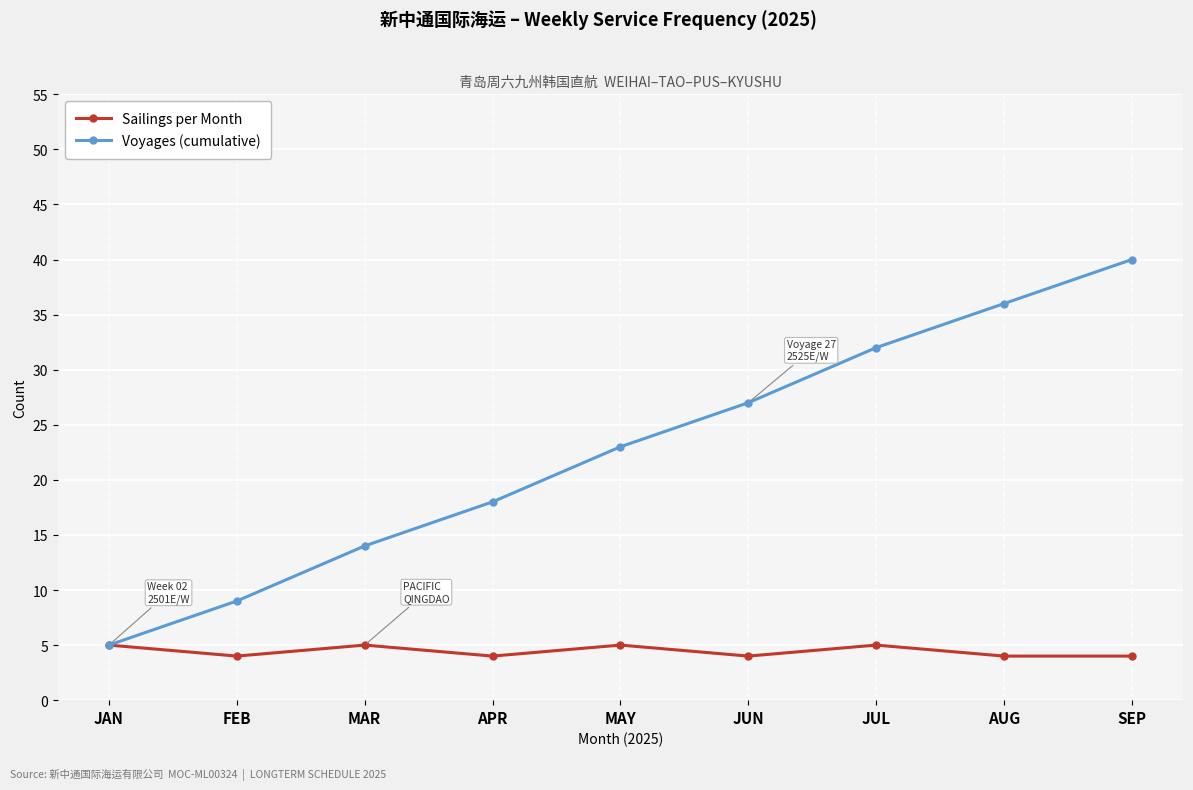

Does the chart have visible grid lines?

Yes